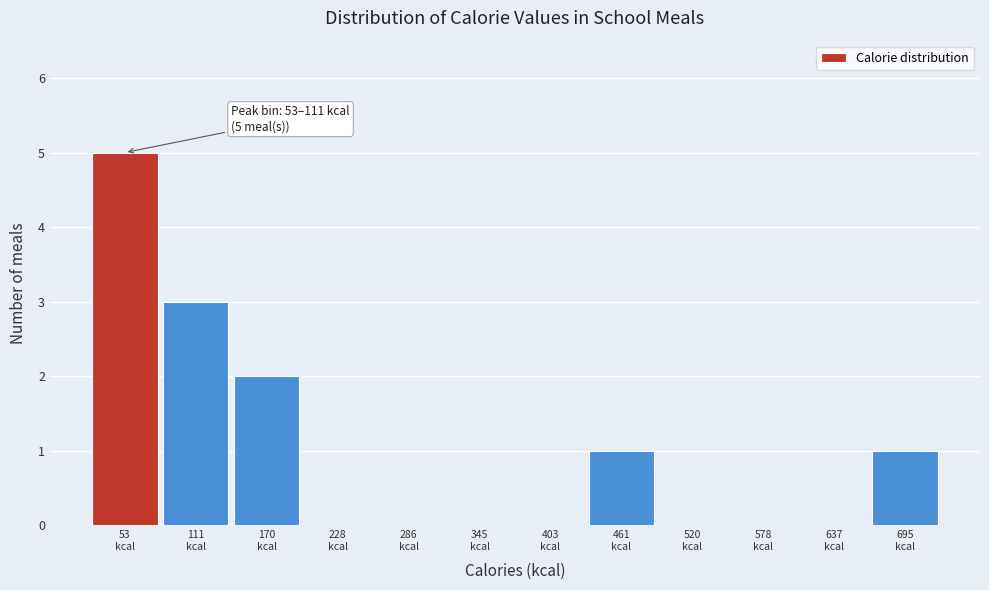

What is the maximum value shown in the chart?

5